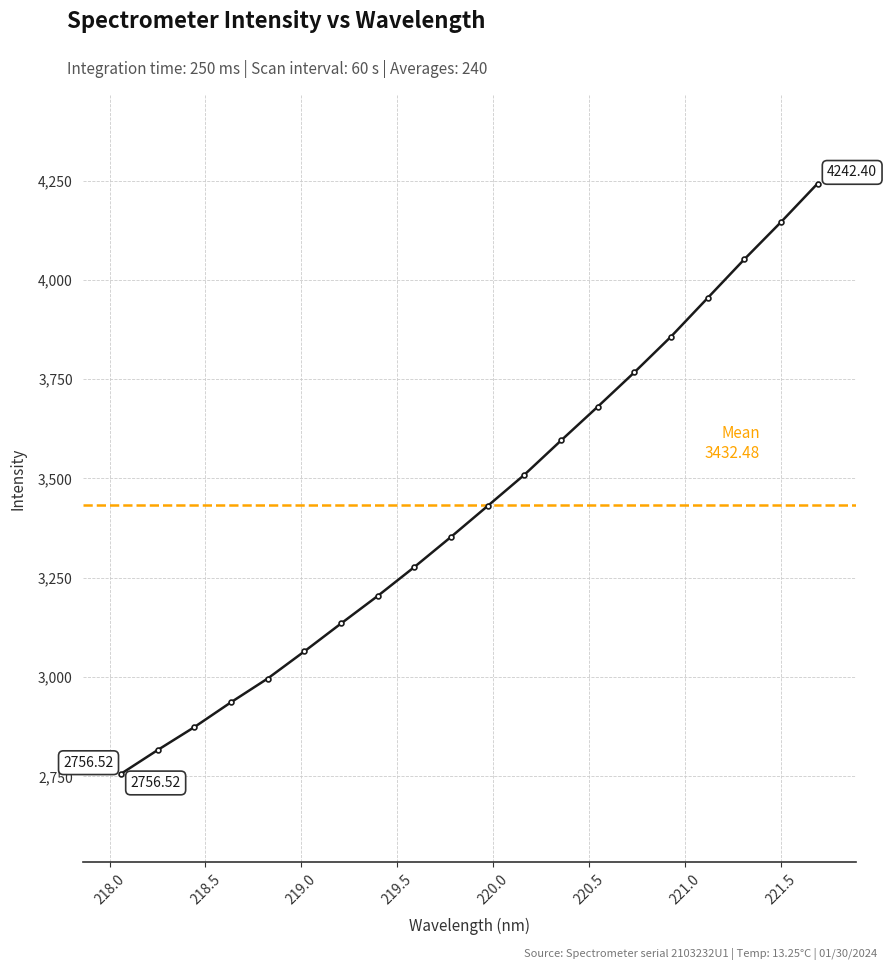

What is the difference between the maximum and minimum values?

1485.9